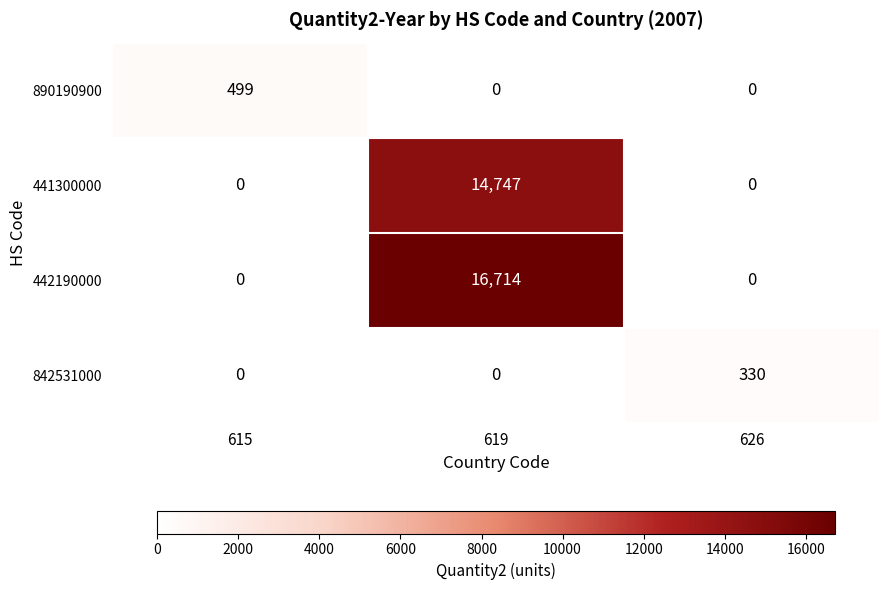

Read the 890190900 value at 615, to the nearest 10.

500